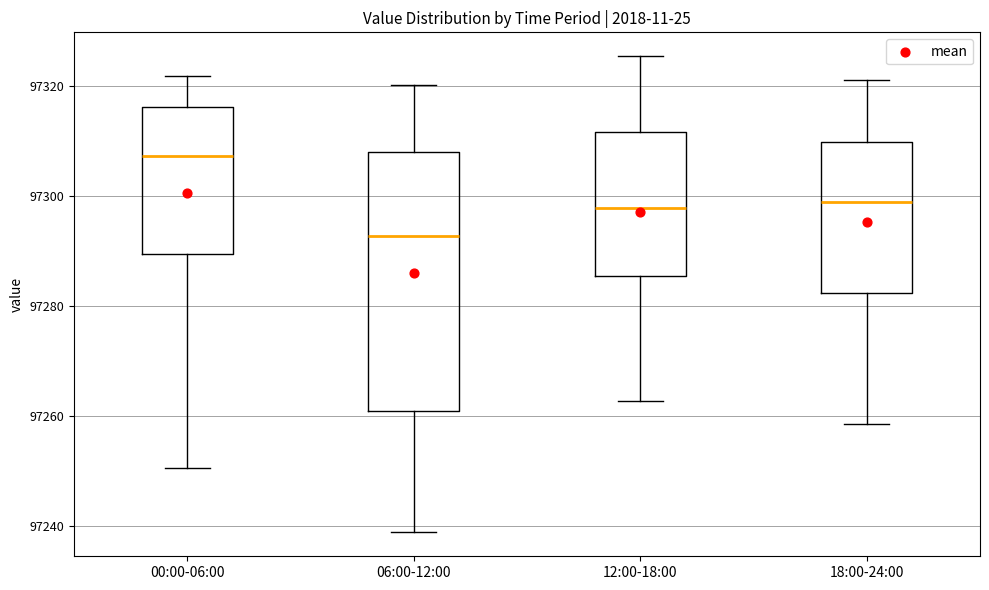

Where does the median line of the box for 18:00-24:00 sit on the y-axis? The values are not printed on the chart, so give them approximately, as read against the axis.

97298